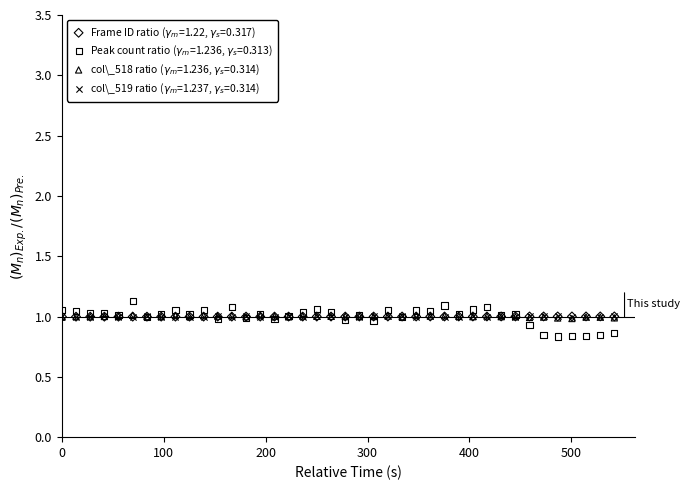

Which series has the widest spread of Y values?

Peak count ratio ($\gamma_m$=1.236, $\gamma_s$=0.313)